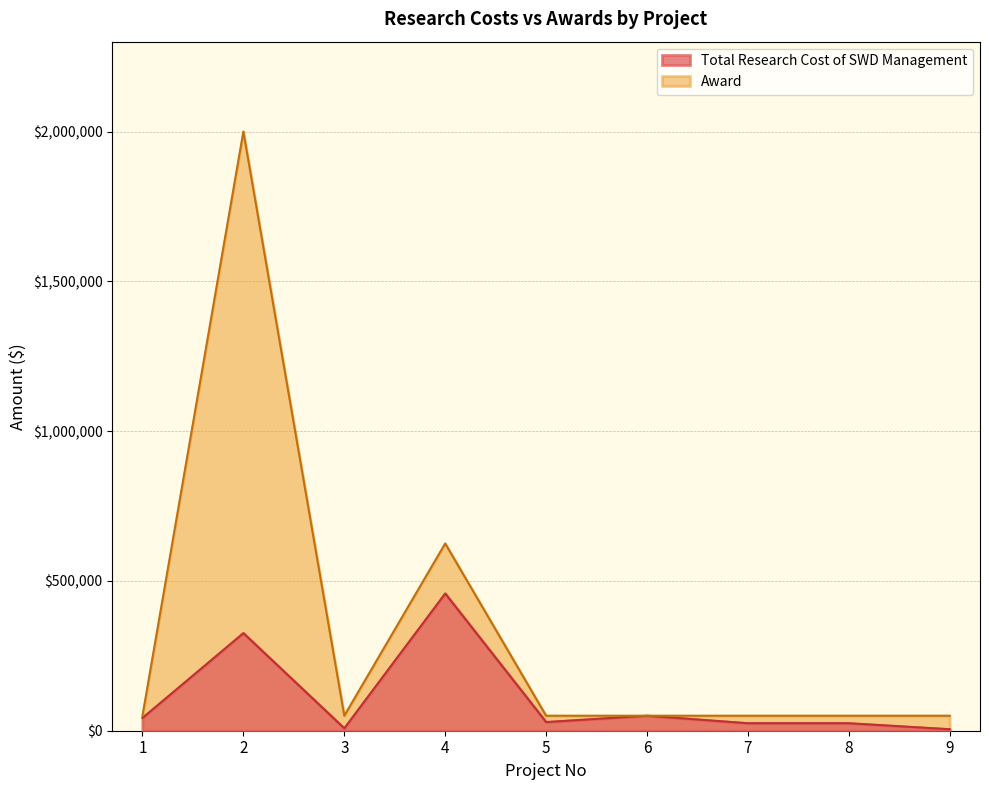

What is the average value of the Total Research Cost of SWD Management series?

107638.8